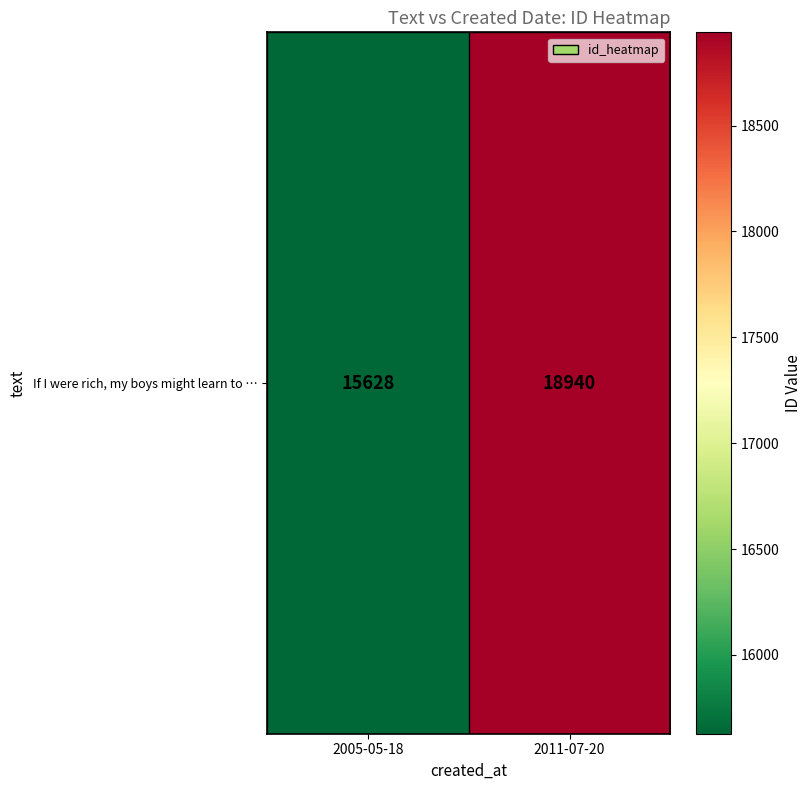

What is the average value?

17284